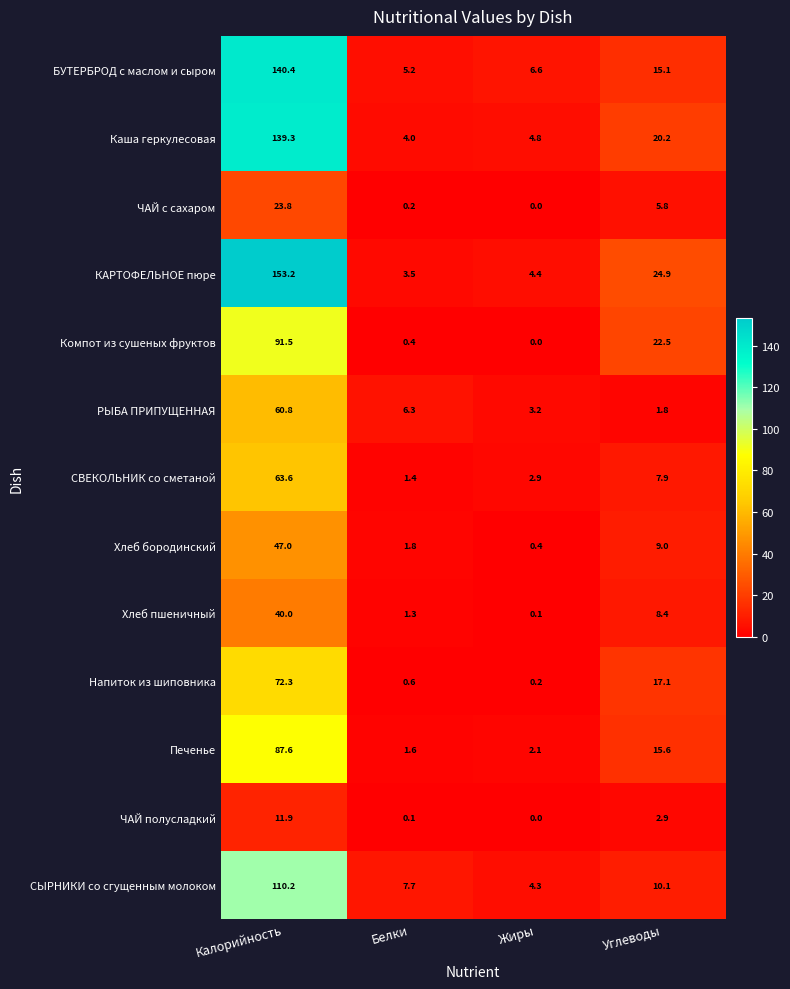

What is the total value across all series at Белки?

34.1